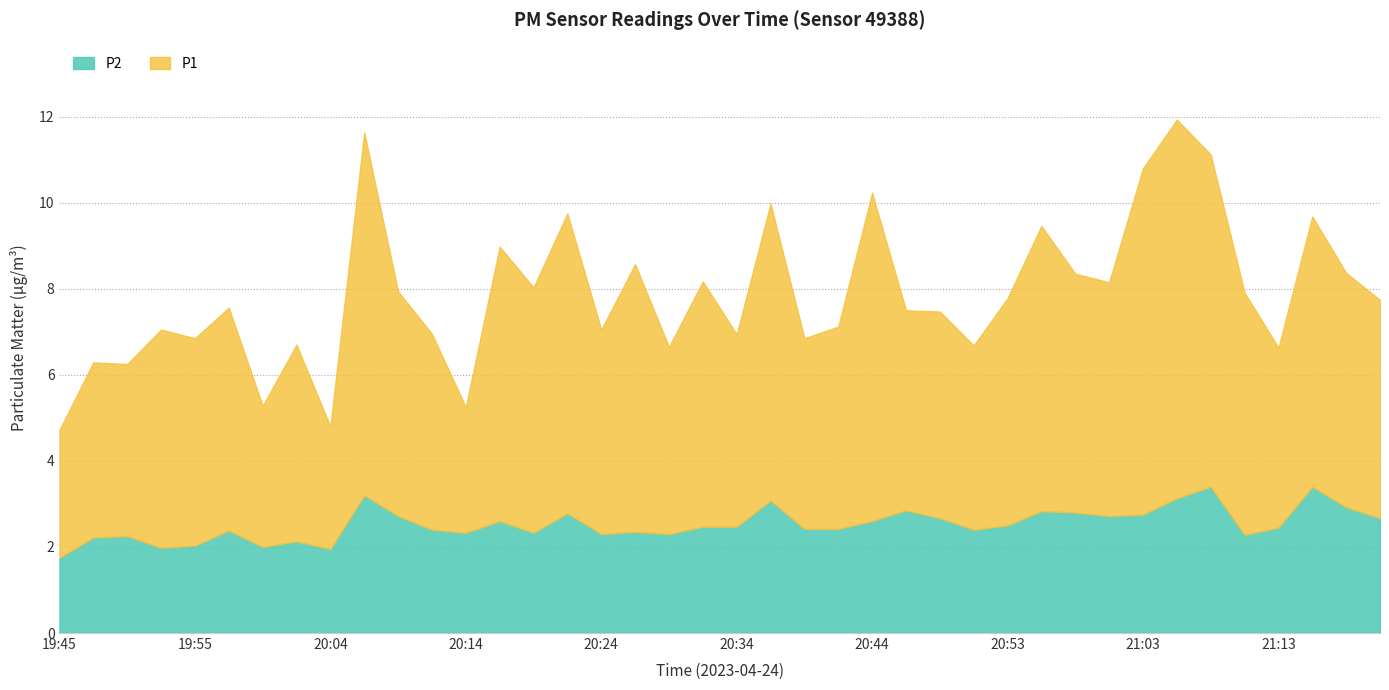

List the series in order of their peak value, lowest first.

P2, P1